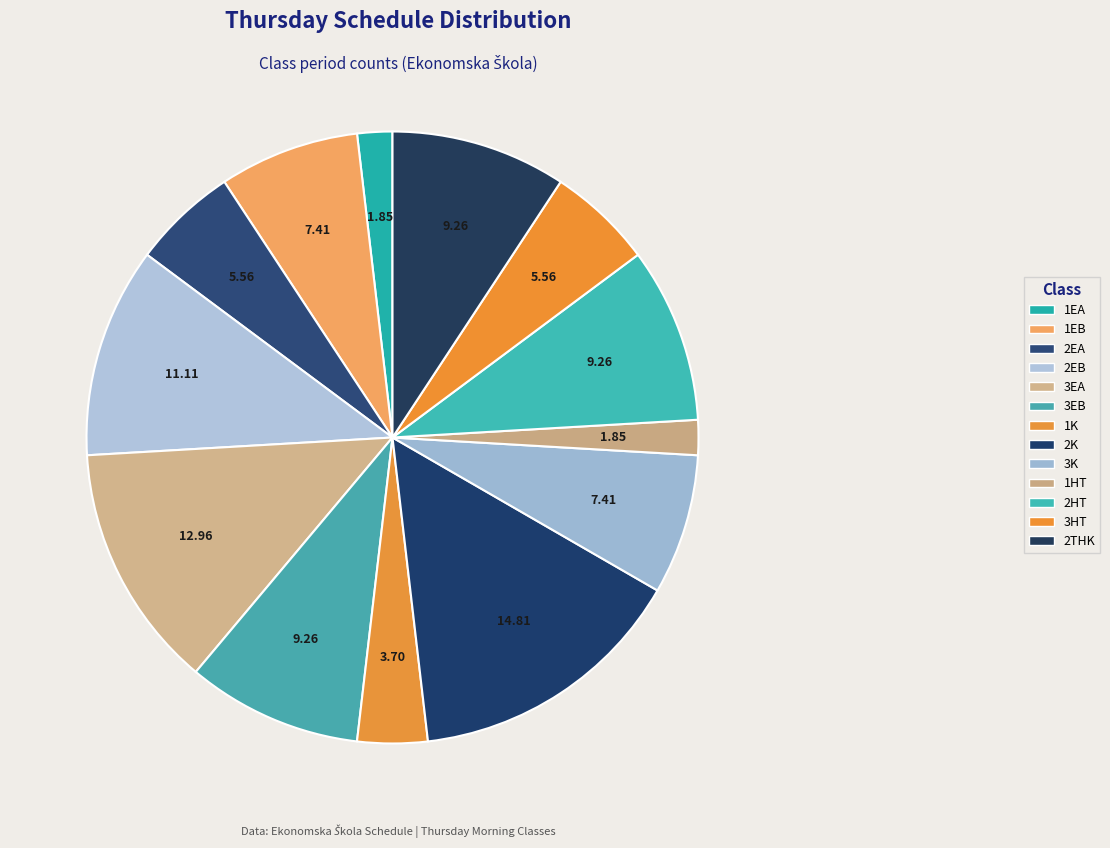

Is it true that 1HT is 16% of the pie?

False